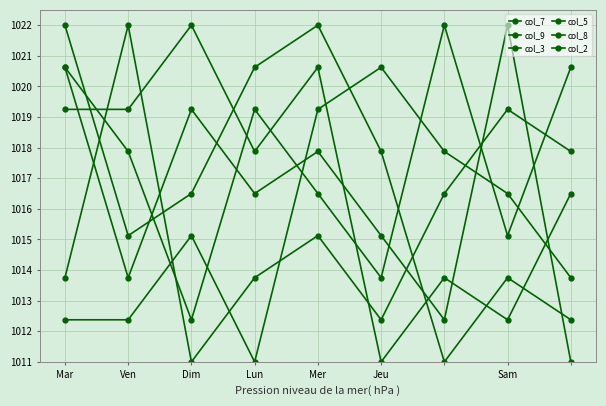

What is the sum of all col_2 values?

9148.5